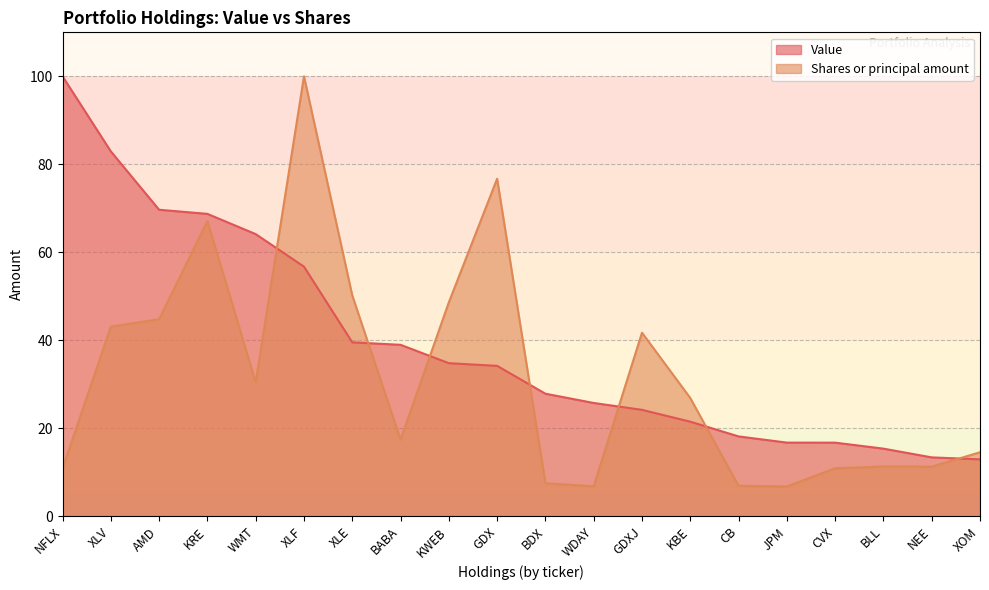

At which label does Shares or principal amount first exceed 26?

XLV